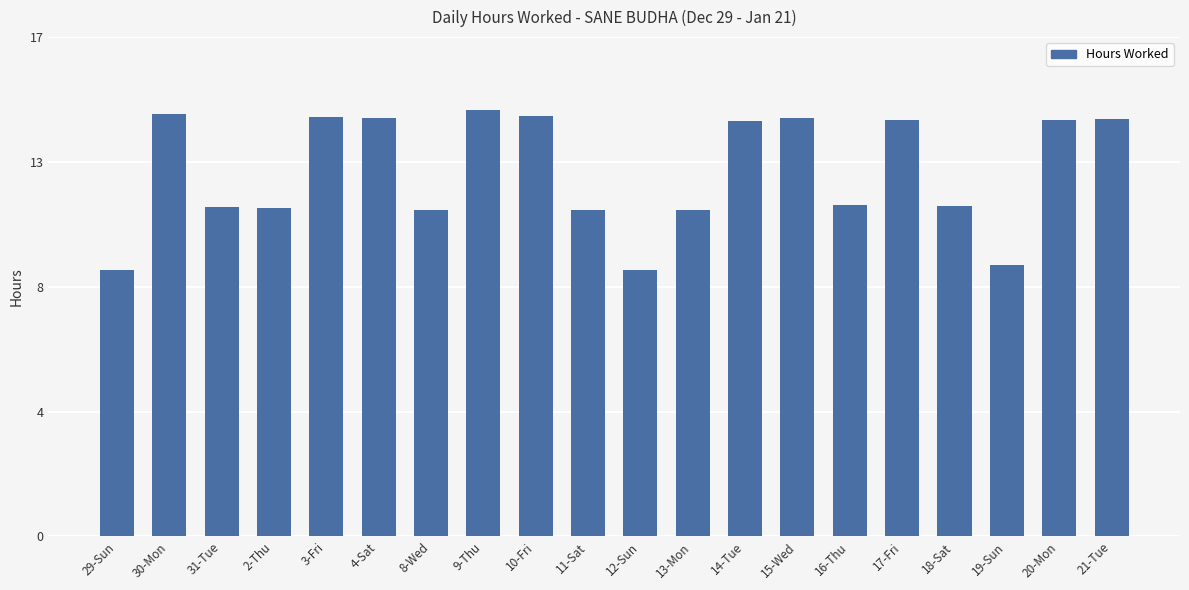

What is the smallest value displayed?

9.1